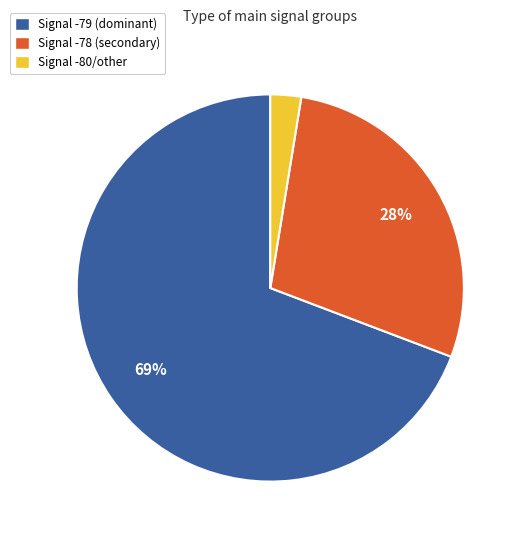

Combined, do Signal -78 (secondary) and Signal -79 (dominant) account for over 50%?

Yes